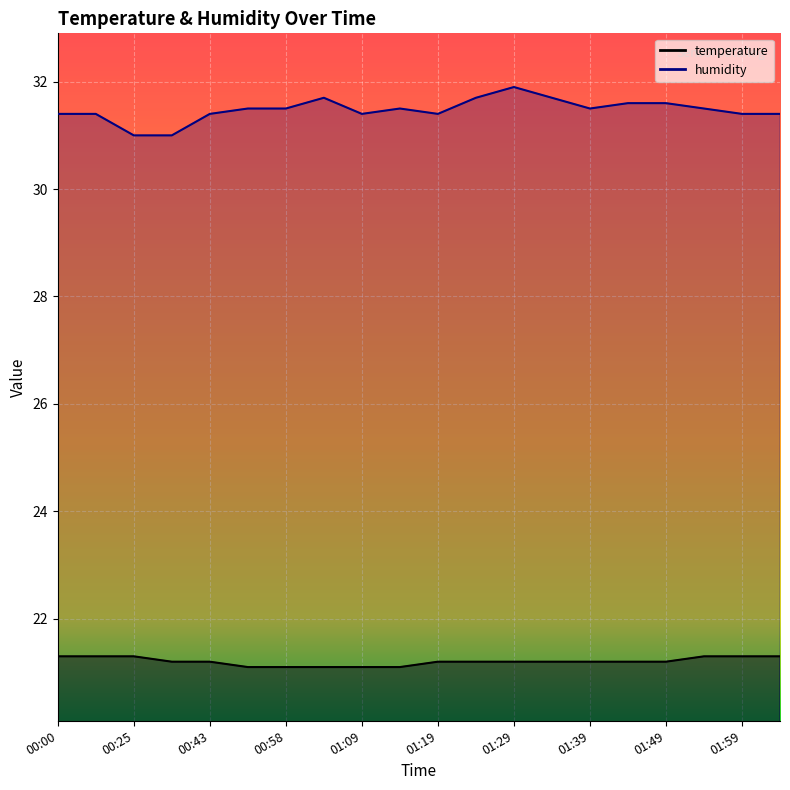

How many temperature values are between 21 and 22?

20